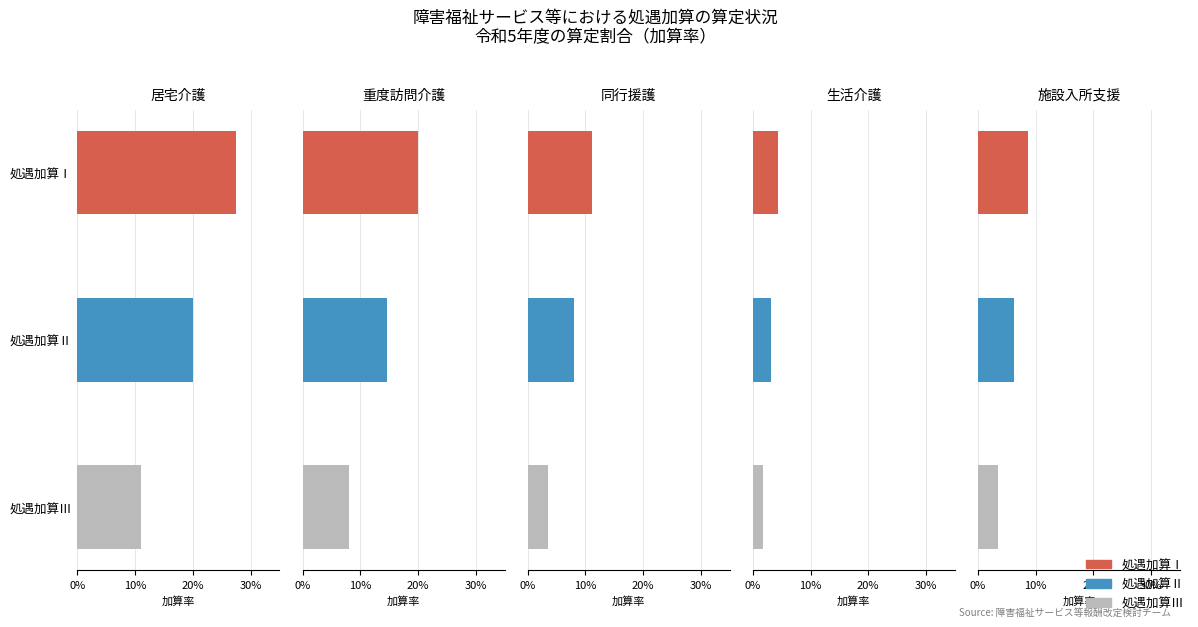

How many categories are shown in the chart?

5